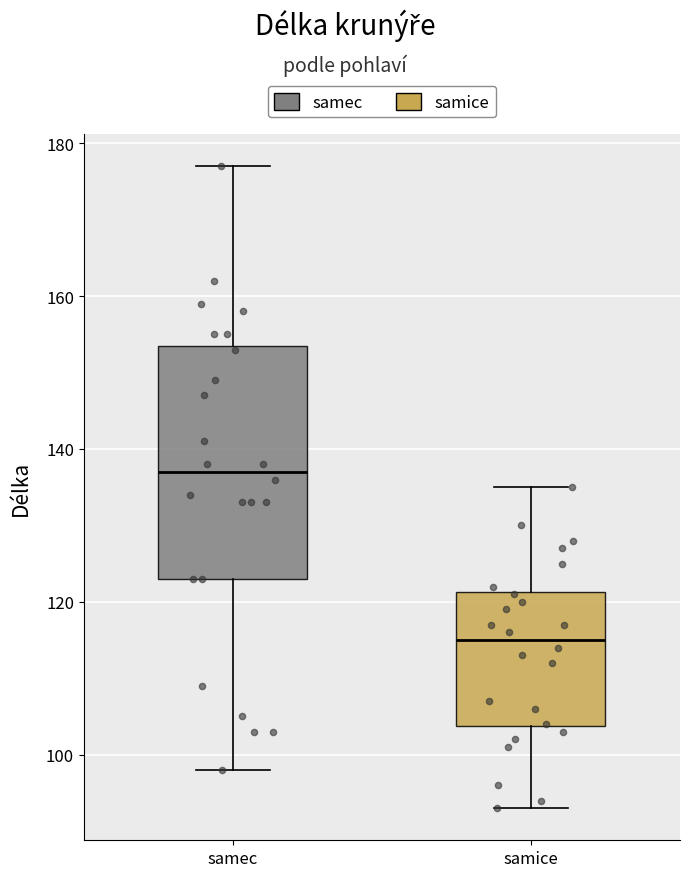

Reading left to right, transcribe this box plot: for each box, give where its median line is, the range the box spans, and where its two whiskers end, as read against the y-axis. The values are not printed on the chart, so give them approximately, as read against the axis.

samec: median 138, box 124 to 154, whiskers 98 to 178
samice: median 116, box 104 to 122, whiskers 94 to 136